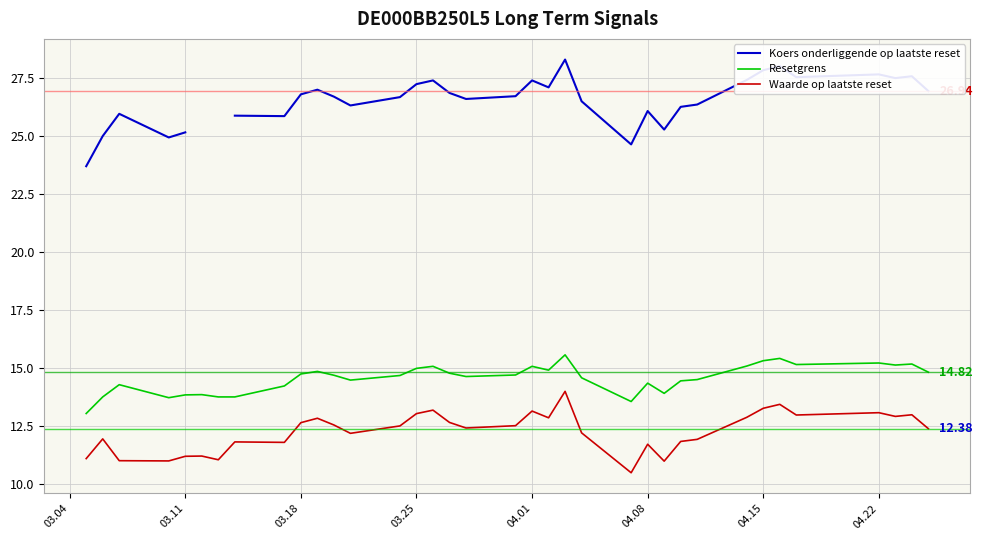

True or false: Resetgrens and Waarde op laatste reset intersect in this chart.

False